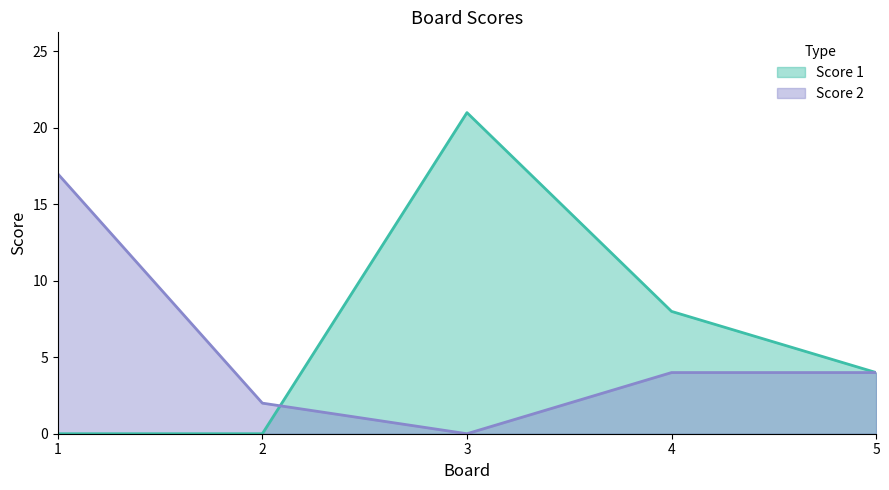

Is it true that Score 1 equals 21 at 3?

True